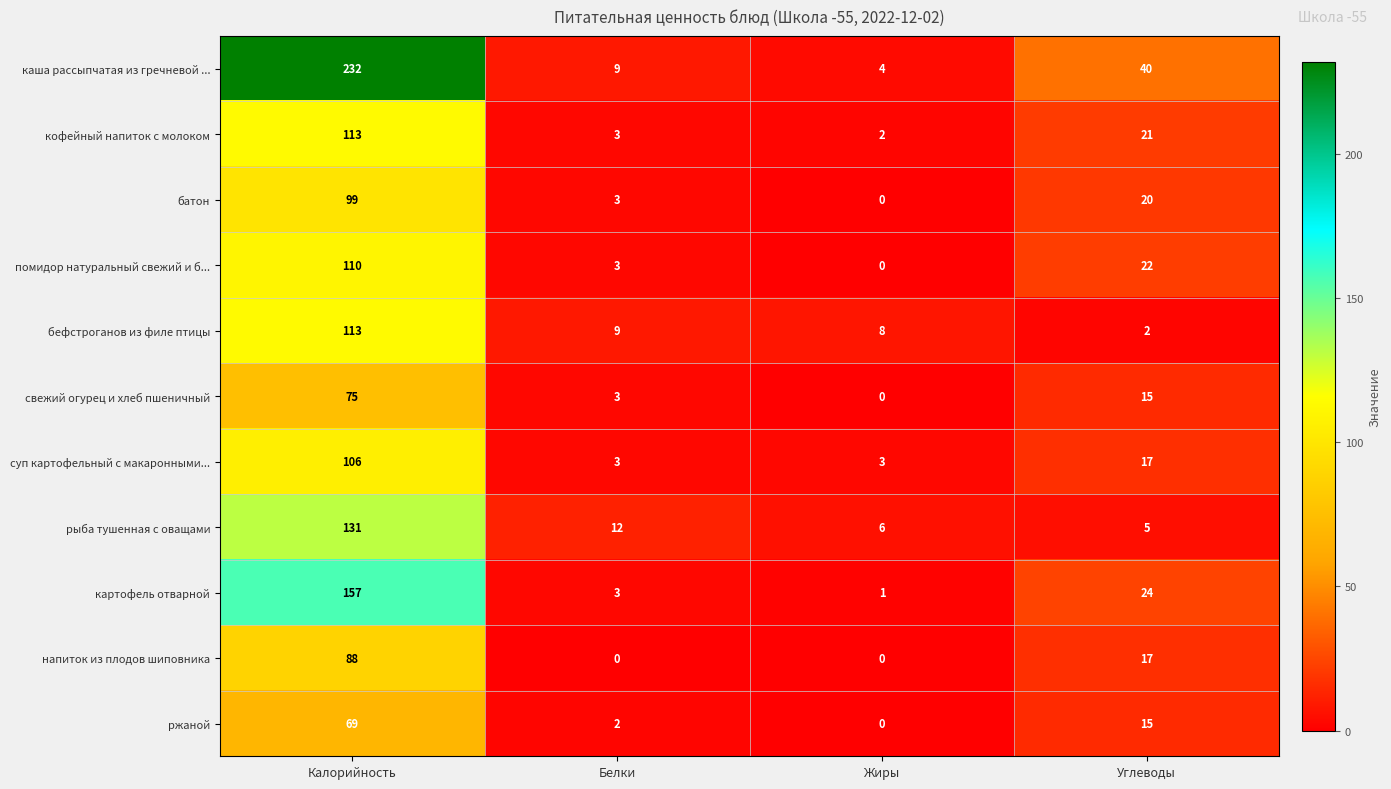

Rank the categories by каша рассыпчатая из гречневой ... value from highest to lowest.

Калорийность, Углеводы, Белки, Жиры